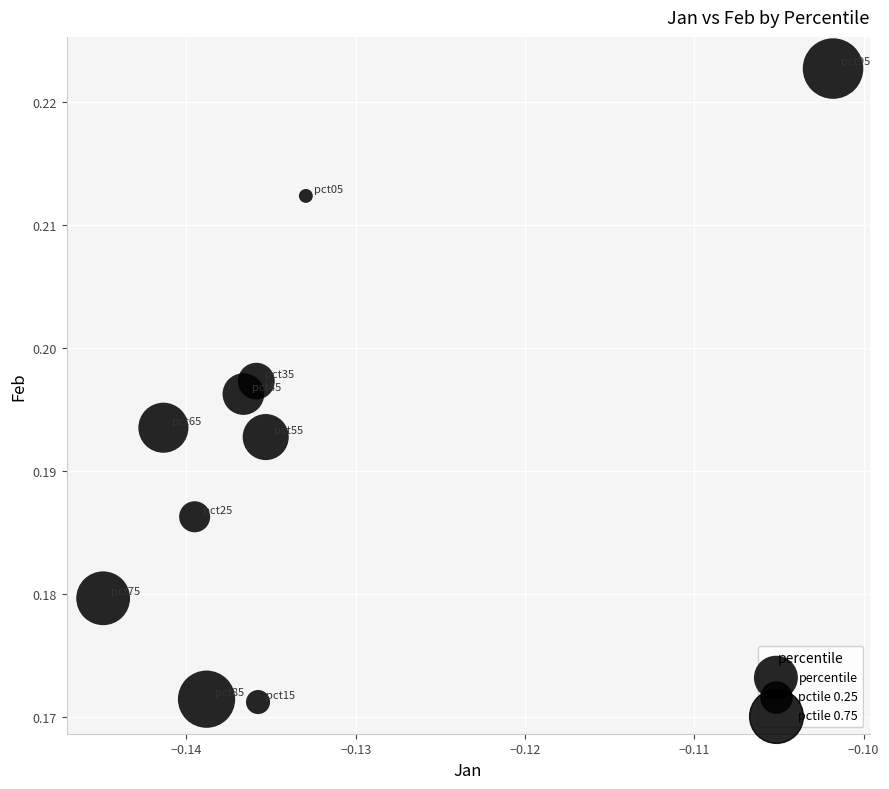

How many points are shown in the scatter plot?

10